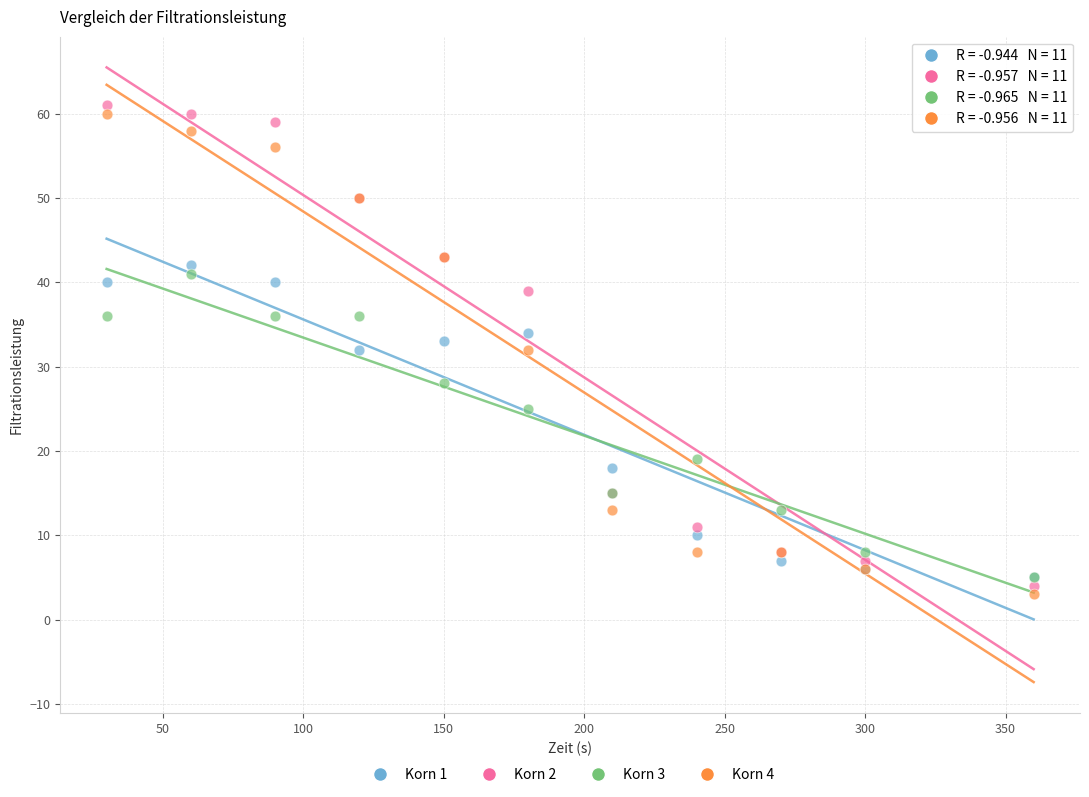

In the Korn 1 series, what Y value is closest to 23?

18